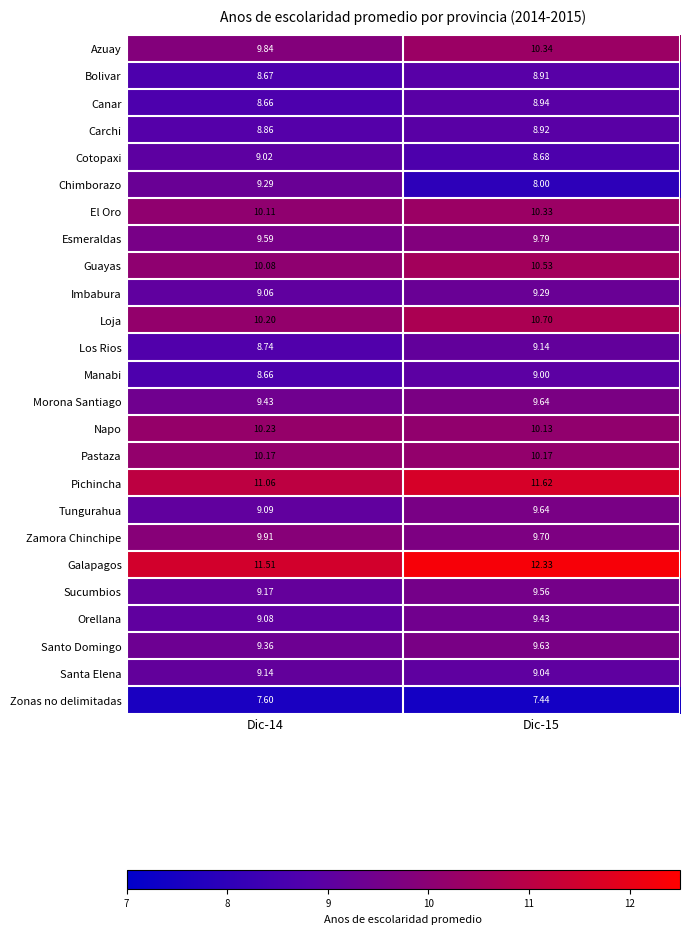

What is the difference between the highest and lowest values at Dic-15?

4.9